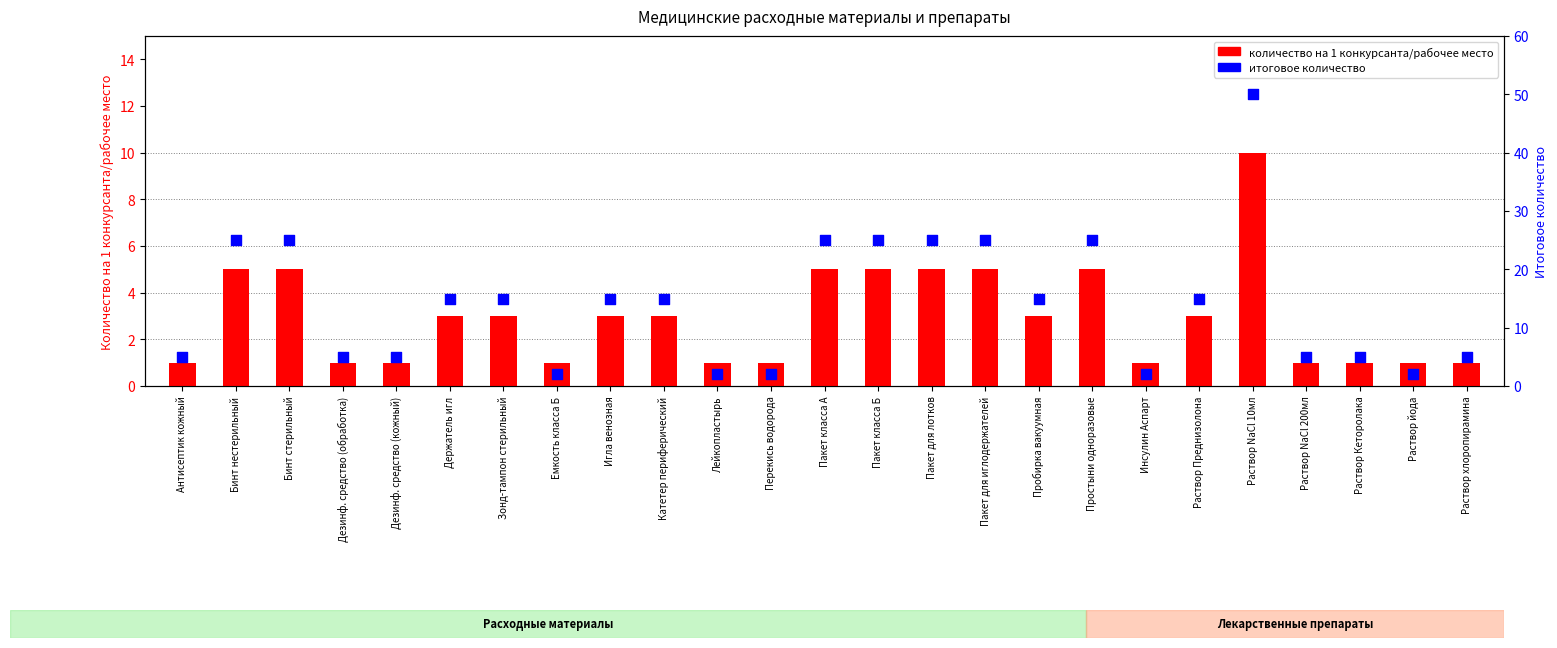

At how many categories does at least one series exceed 12?

14